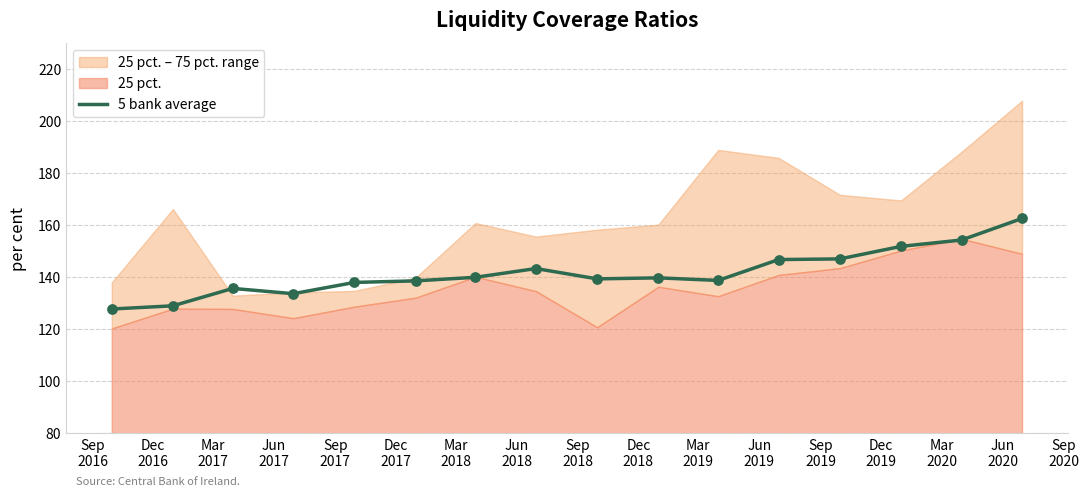

Approximately how many times larger is the value at Dec
2019 compared to Mar
2019?

1.1